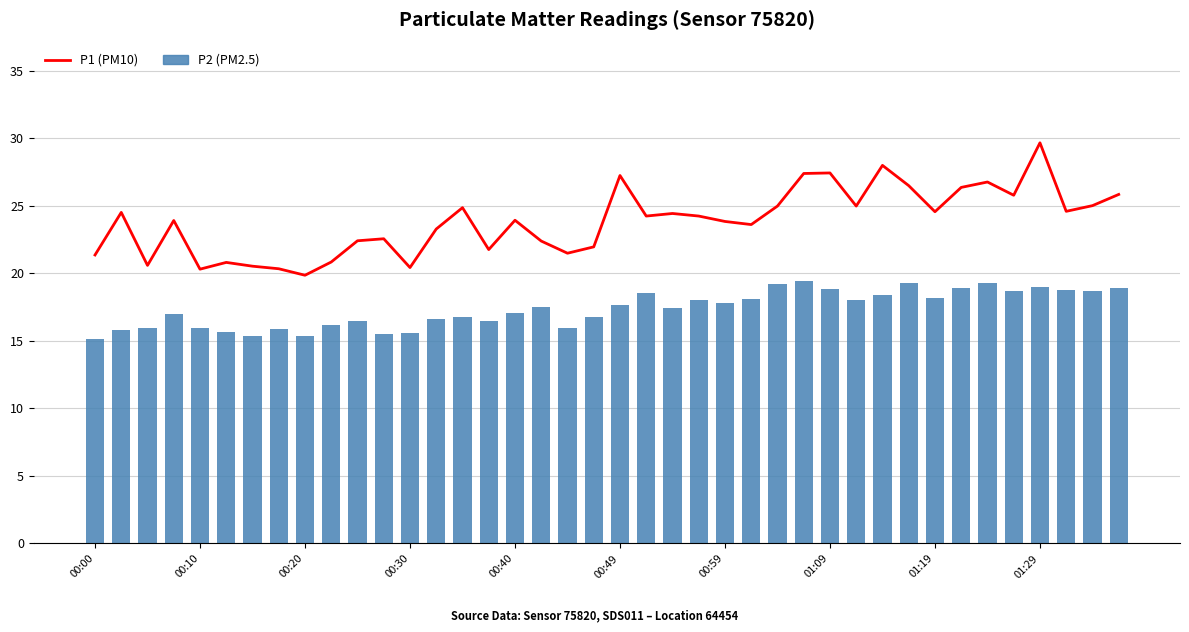

Reading right to left, extract all data points from this chart.

P1 (PM10): 25.8	25.0	24.6	29.6	25.8	26.8	26.4	24.6	26.5	28.0	25.0	27.4	27.4	25.0	23.6	23.8	24.2	24.4	24.2	27.2	21.9	21.5	22.4	23.9	21.8	24.9	23.3	20.4	22.6	22.4	20.8	19.9	20.3	20.5	20.8	20.3	23.9	20.6	24.5	21.4
P2 (PM2.5): 18.9	18.7	18.7	19.0	18.7	19.3	18.9	18.1	19.2	18.4	18.0	18.8	19.4	19.2	18.1	17.8	18.0	17.4	18.5	17.6	16.7	15.9	17.5	17.1	16.5	16.8	16.6	15.6	15.5	16.4	16.1	15.3	15.9	15.3	15.7	16.0	17.0	15.9	15.8	15.1